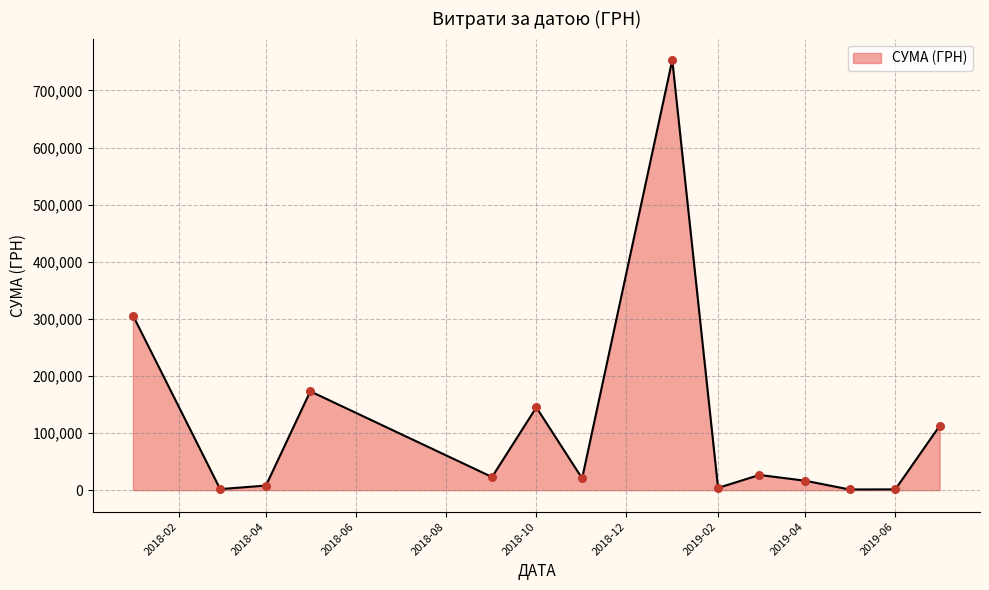

What is the difference between the maximum and minimum values?

752008.9